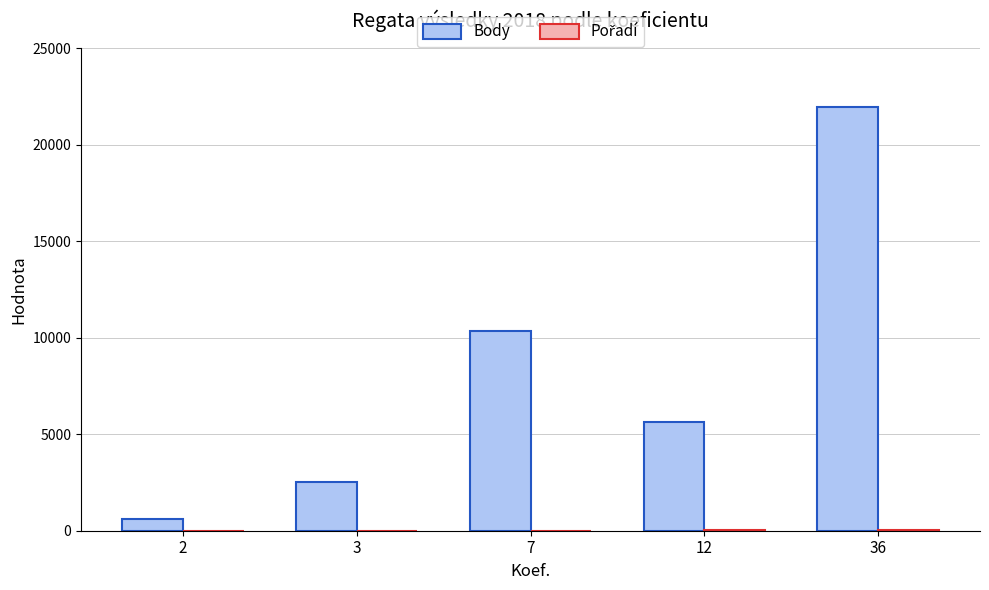

How many groups of bars are there?

5